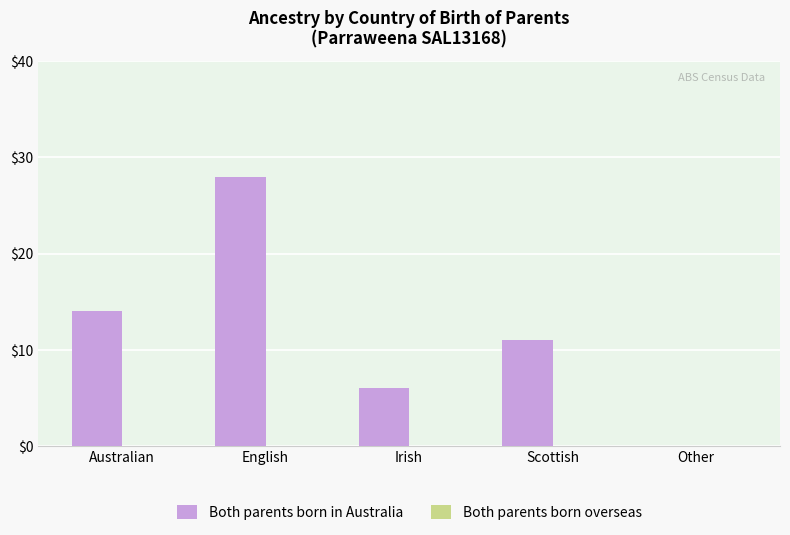

Approximately how many times larger is the value at Scottish compared to Australian?

0.8